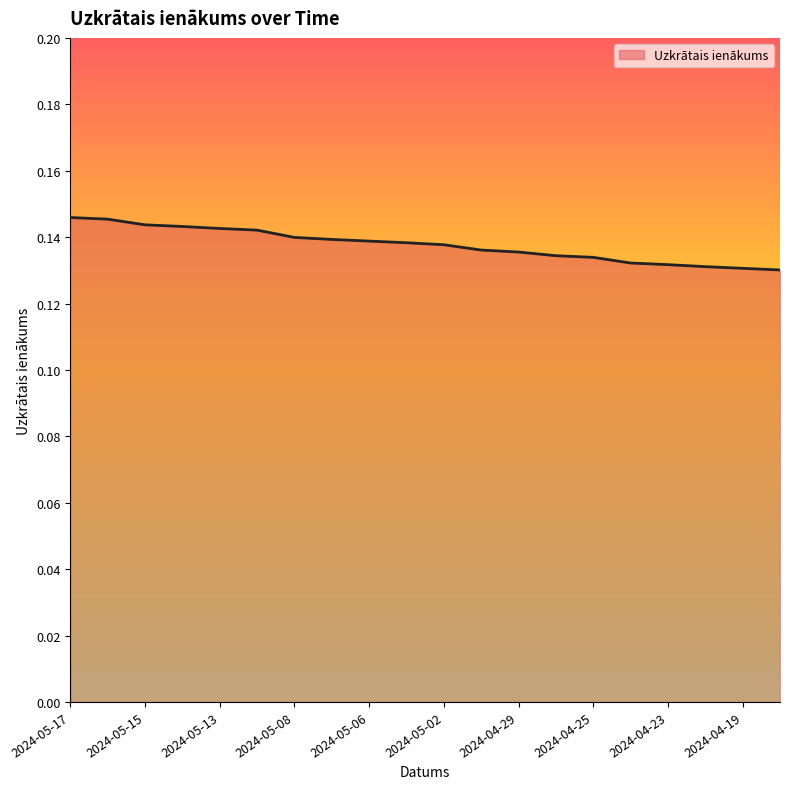

Count the number of categories in the chart.

20